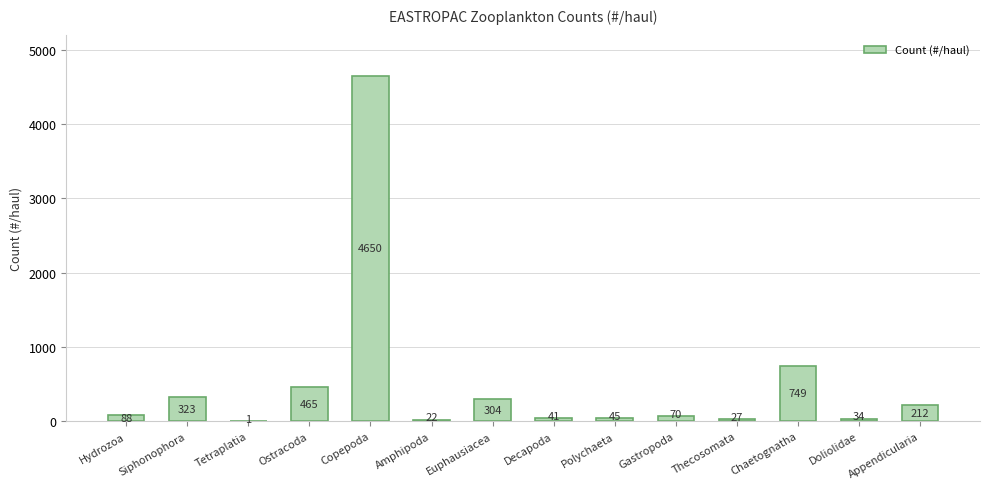

Reading left to right, transcribe all the data shown in this chart.

Hydrozoa=88	Siphonophora=323	Tetraplatia=1	Ostracoda=465	Copepoda=4650	Amphipoda=22	Euphausiacea=304	Decapoda=41	Polychaeta=45	Gastropoda=70	Thecosomata=27	Chaetognatha=749	Doliolidae=34	Appendicularia=212